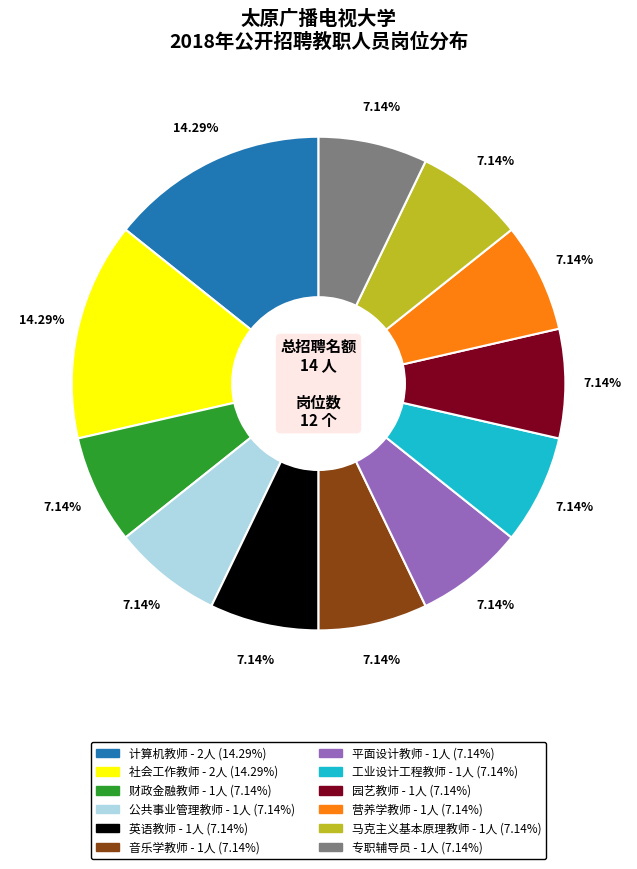

Does 英语教师 account for over 50% of the chart?

No